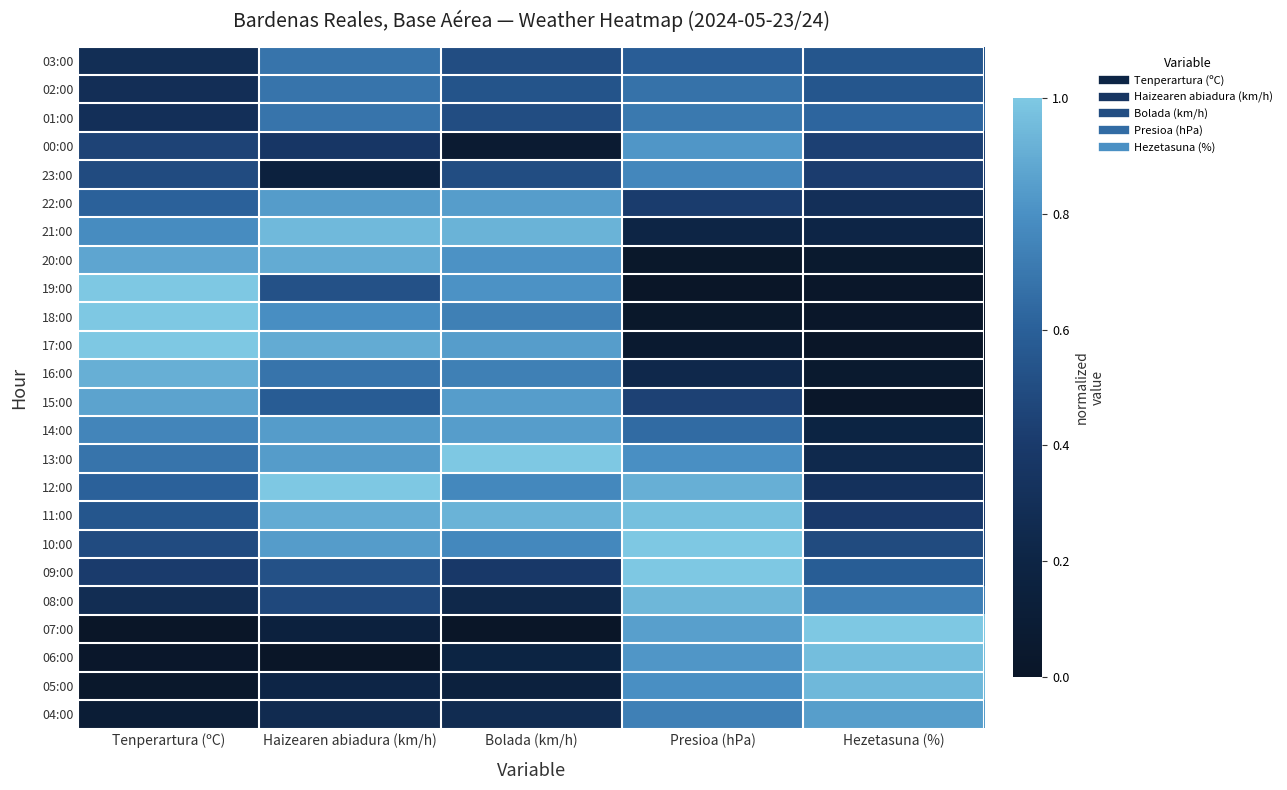

What is the difference between the highest and lowest values at Tenperartura (ºC)?

1.0